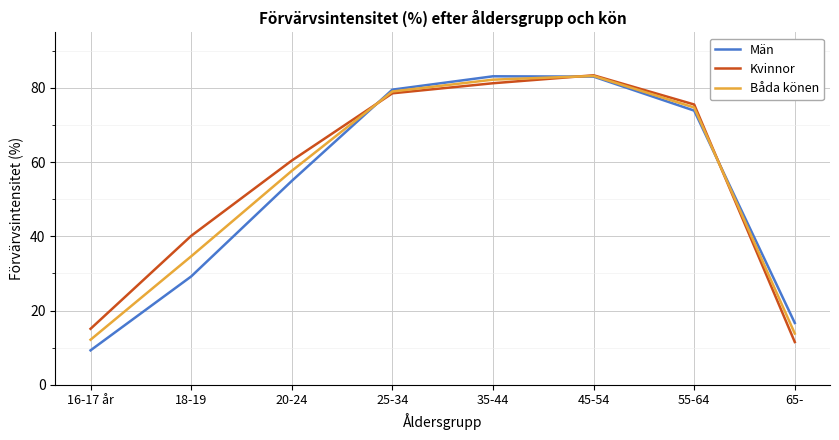

What is the difference between the highest and lowest values at 18-19?

10.9